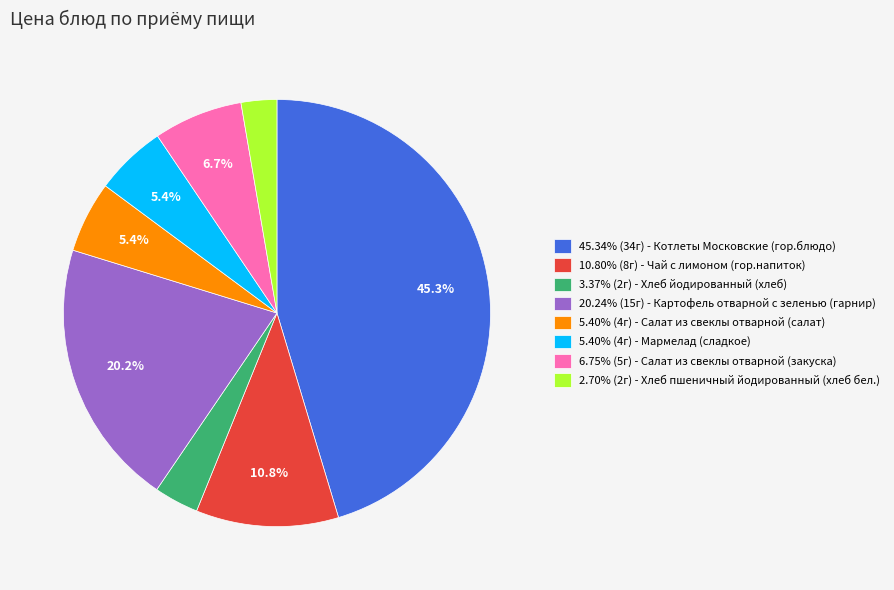

Is there any slice that represents more than half of the pie?

No